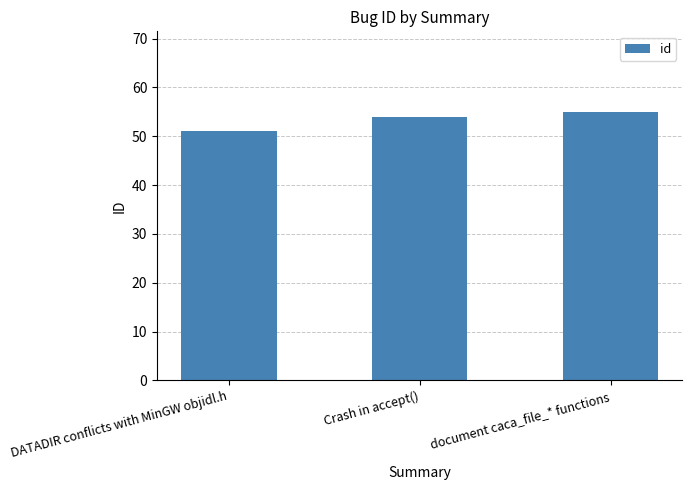

Reading left to right, list all the values displayed in this chart.

51	54	55